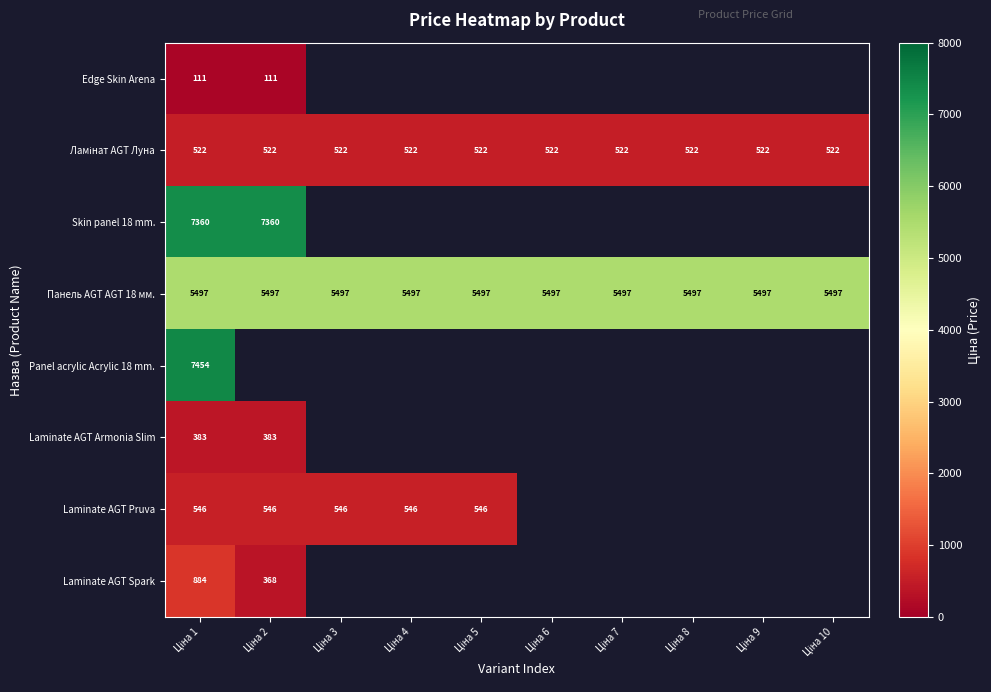

Rank the categories by Laminate AGT Pruva value from lowest to highest.

Ціна 1, Ціна 2, Ціна 3, Ціна 4, Ціна 5, Ціна 6, Ціна 7, Ціна 8, Ціна 9, Ціна 10